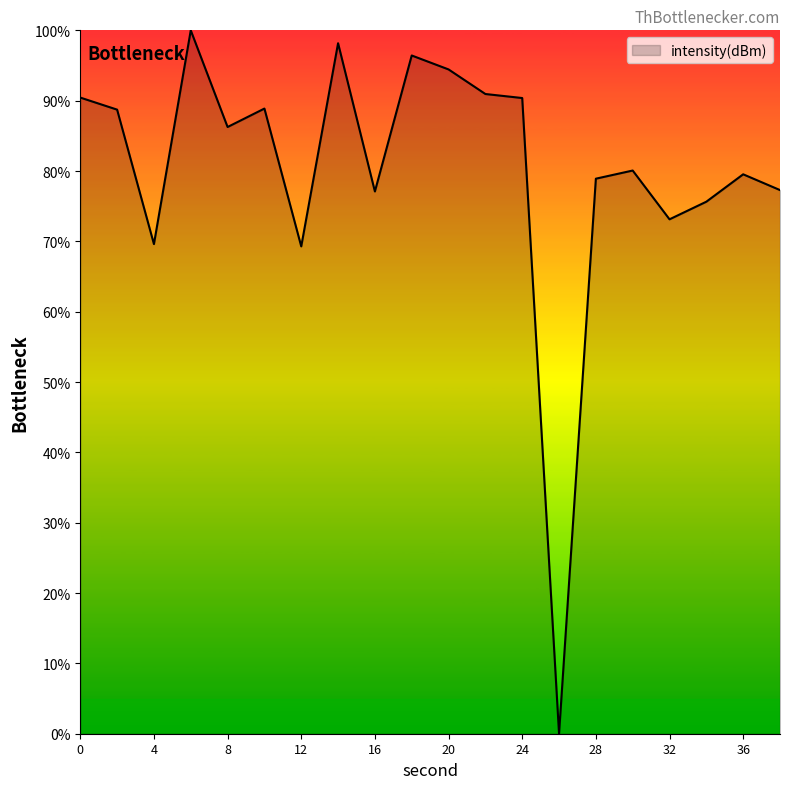

Count the number of data series in this chart.

1